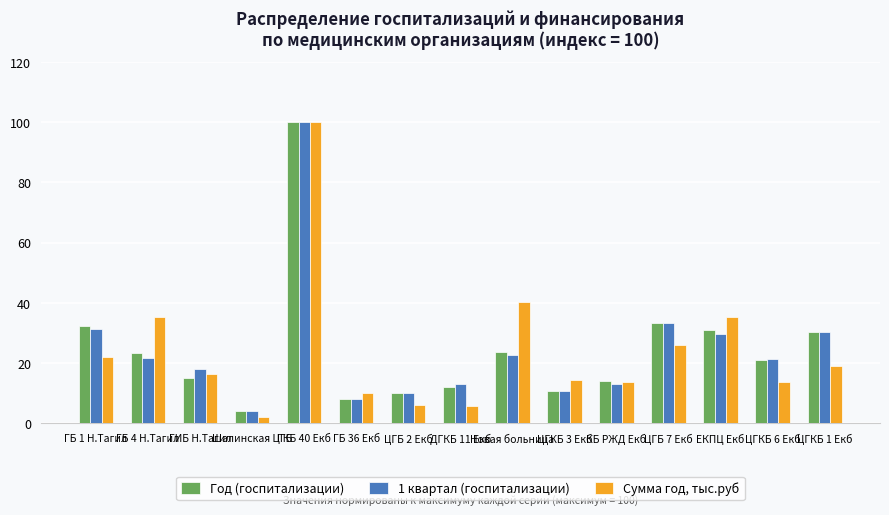

At which label does Год (госпитализации) reach its peak?

ГКБ 40 Екб